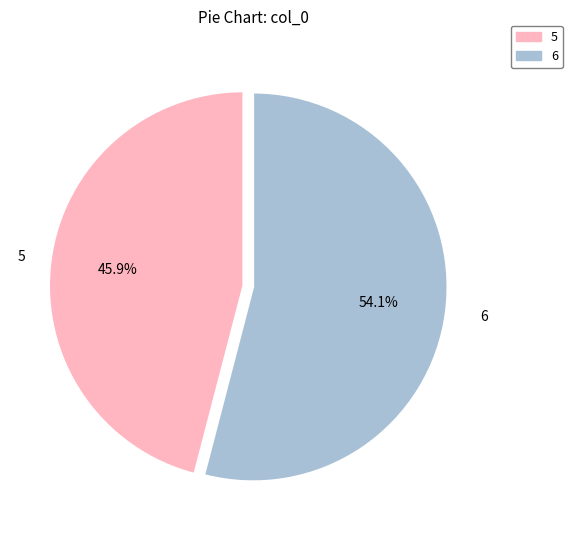

Does 6 account for over 50% of the chart?

Yes